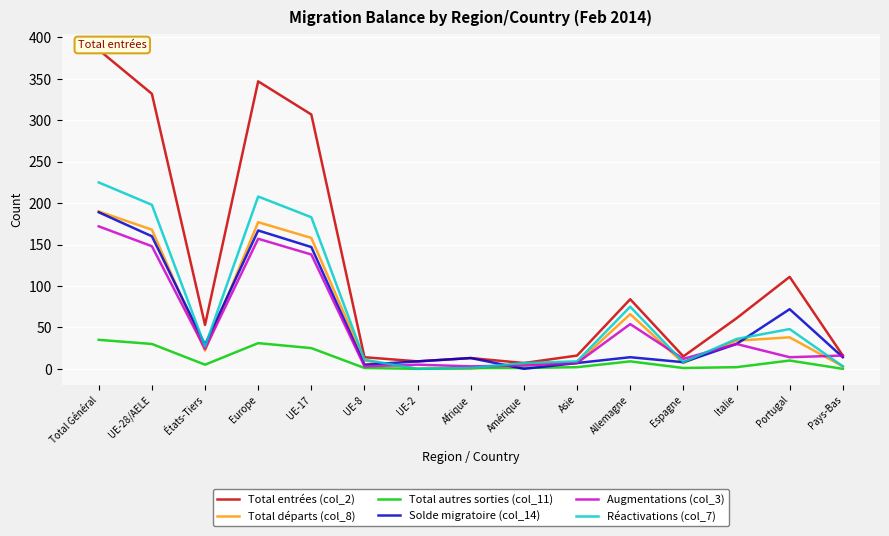

True or false: Réactivations (col_7) and Total départs (col_8) cross at least once.

False